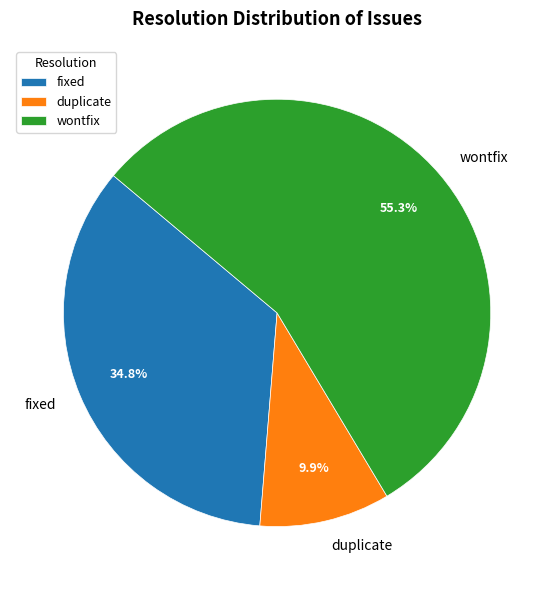

To the nearest percent, what portion does duplicate represent?

10%